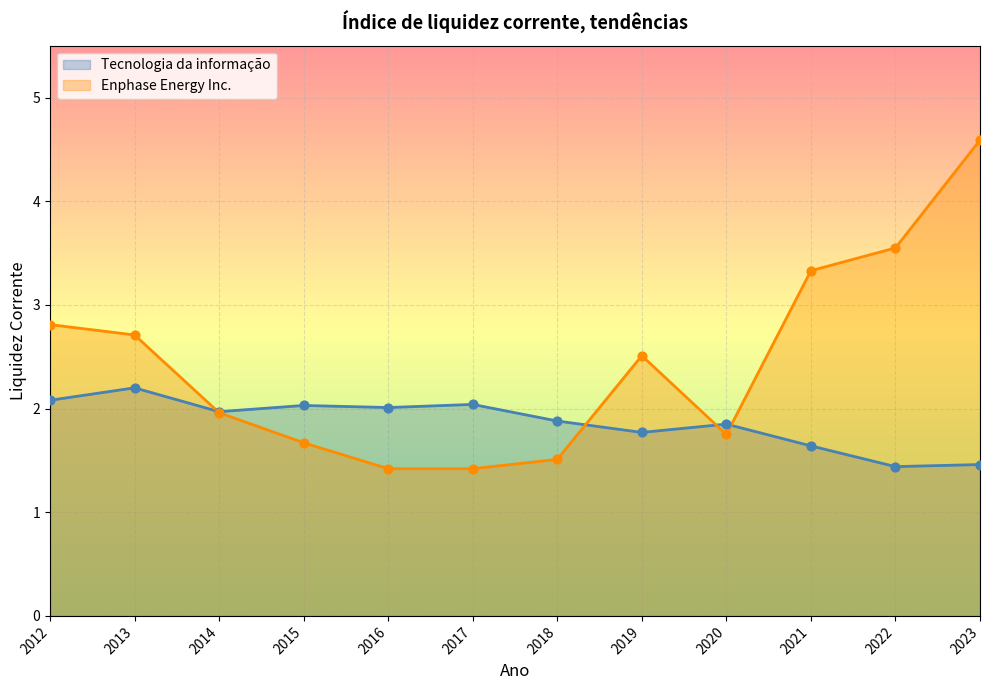

What are all the series names shown in the legend?

Tecnologia da informação, Enphase Energy Inc.